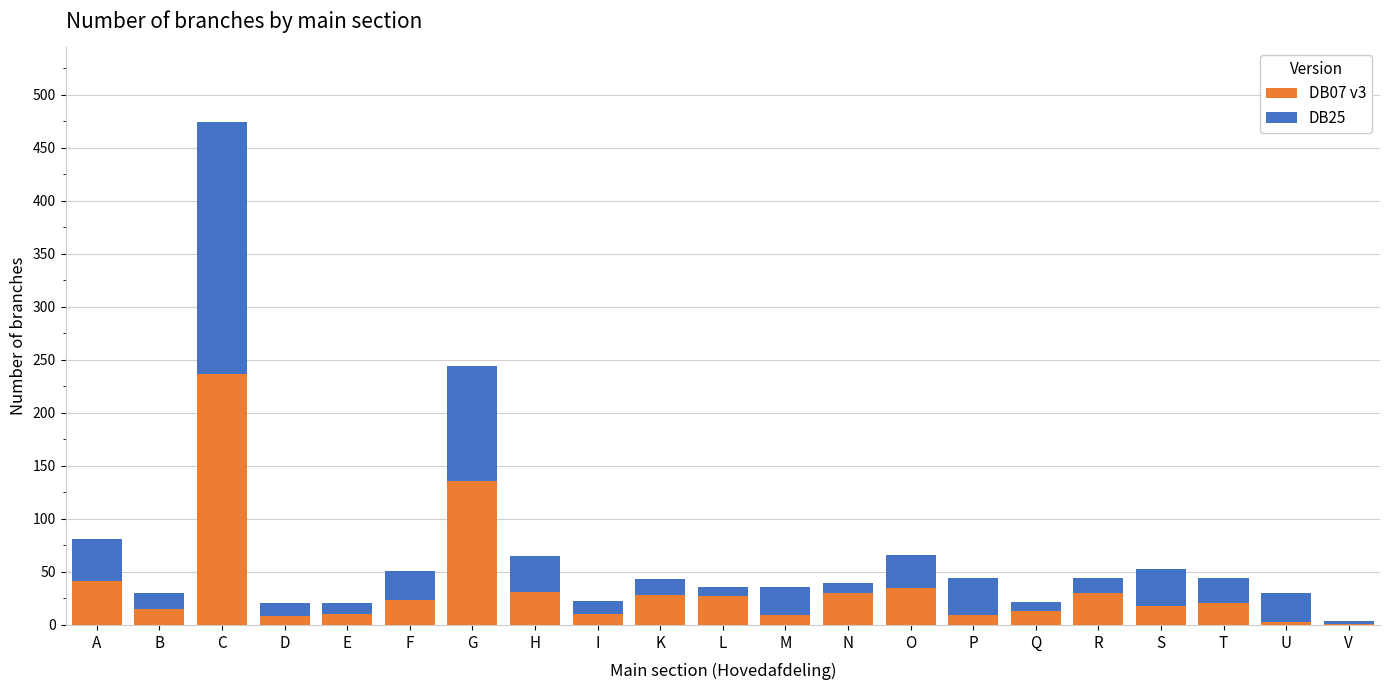

At which category is the sum across all series the highest?

C